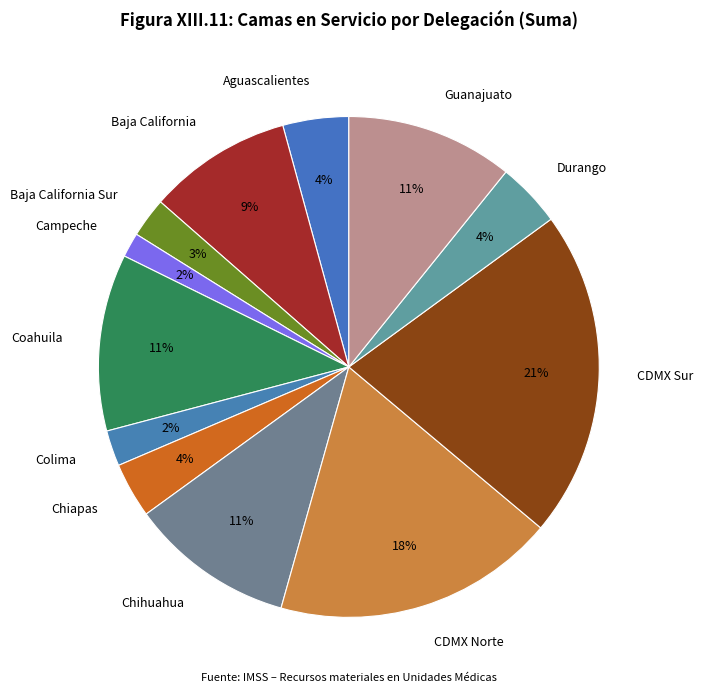

Approximately how many times larger is the value at Durango compared to Guanajuato?

0.4